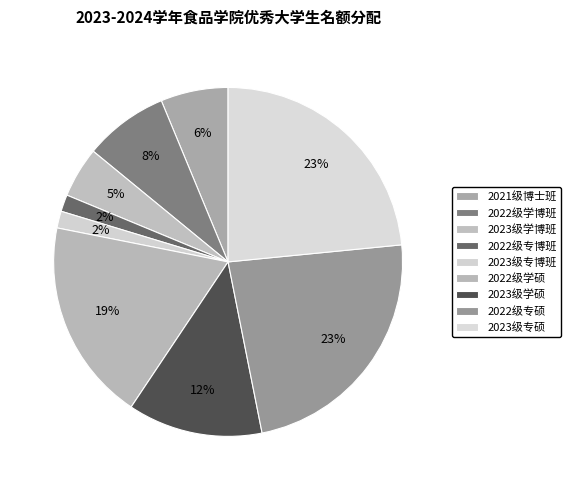

How many segments does this pie chart have?

9